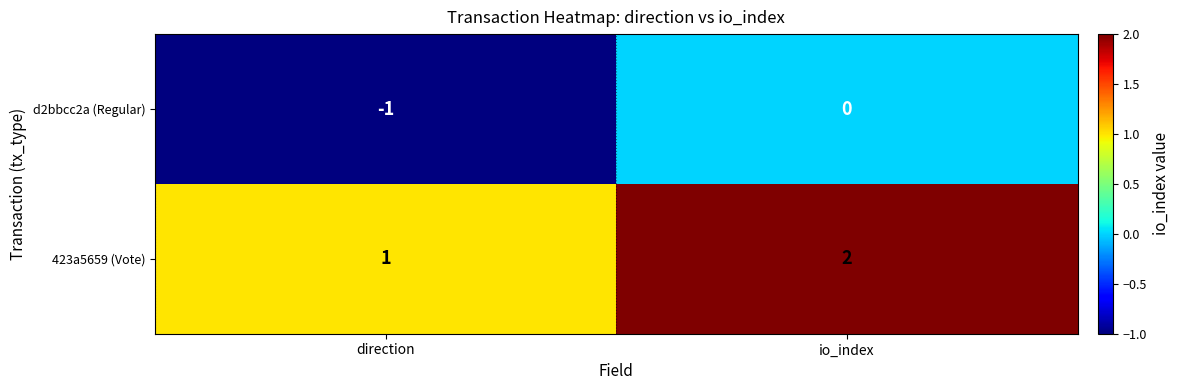

Reading right to left, transcribe all the data shown in this chart.

d2bbcc2a (Regular): 0	-1
423a5659 (Vote): 2	1